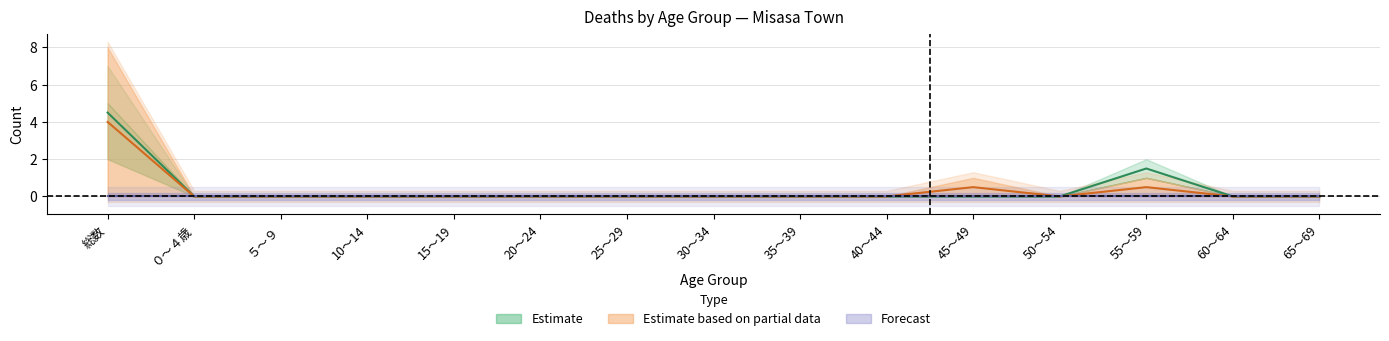

At which category is the sum across all series the highest?

総数